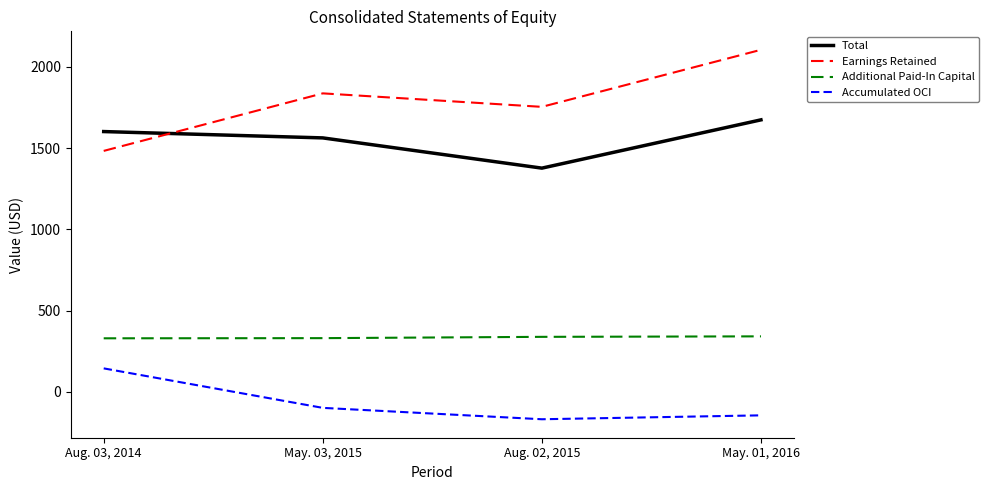

True or false: Total and Accumulated OCI intersect in this chart.

False